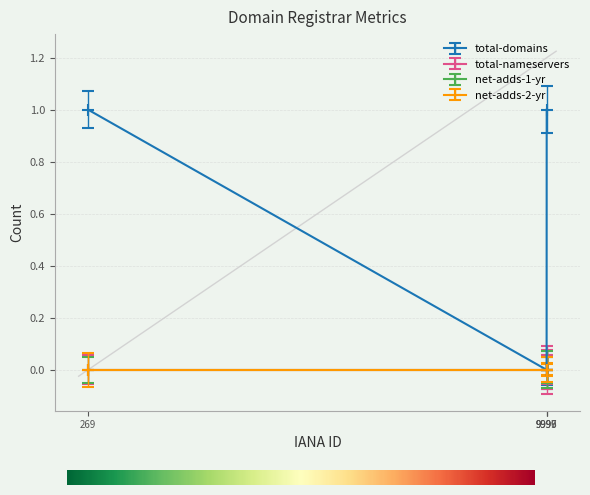

True or false: net-adds-2-yr has more than 0 interior local peaks.

False